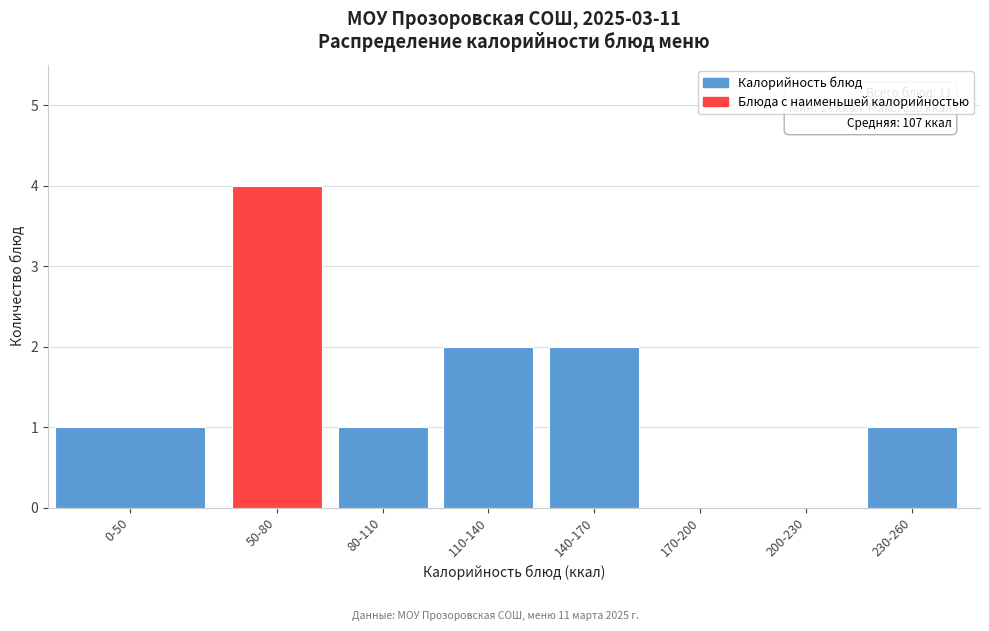

Reading left to right, transcribe all the data shown in this chart.

0-50=1	50-80=4	80-110=1	110-140=2	140-170=2	170-200=0	200-230=0	230-260=1